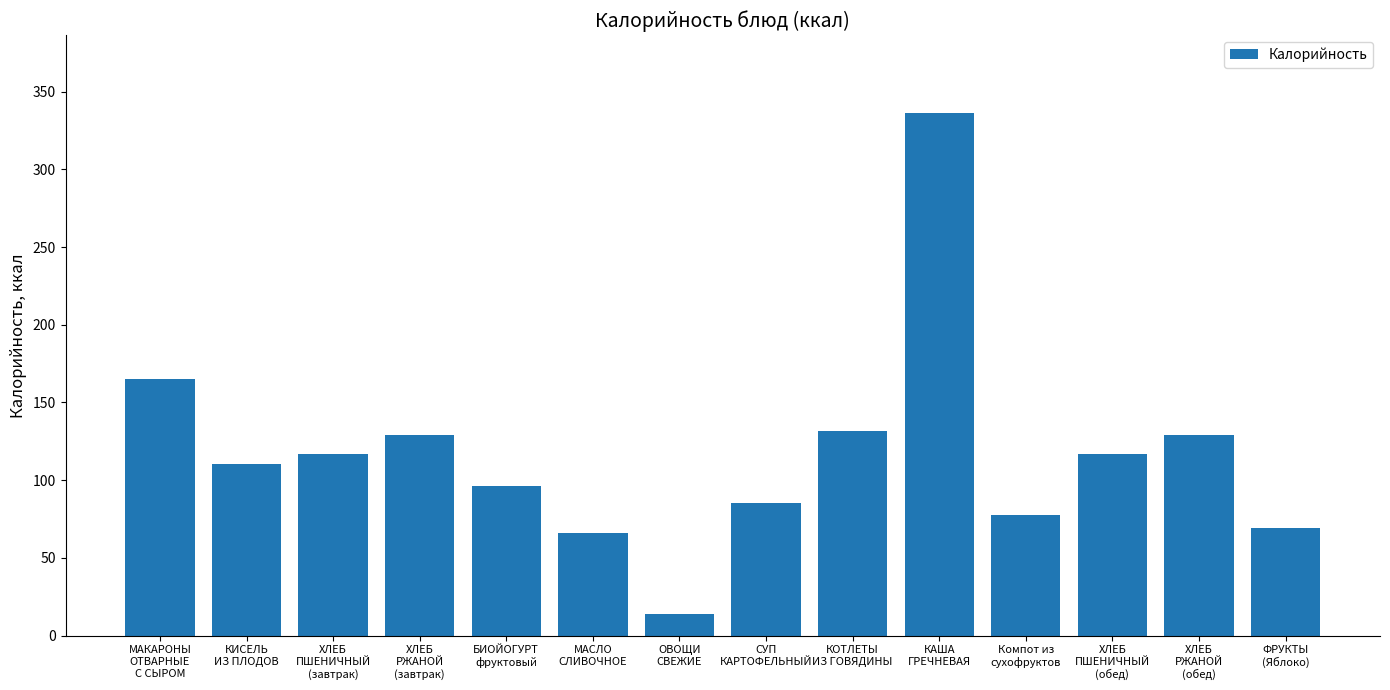

What is the maximum value shown in the chart?

336.0